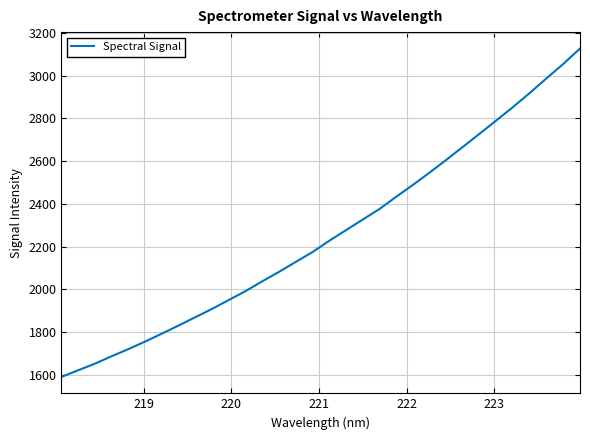

What is the maximum value shown in the chart?

3127.5